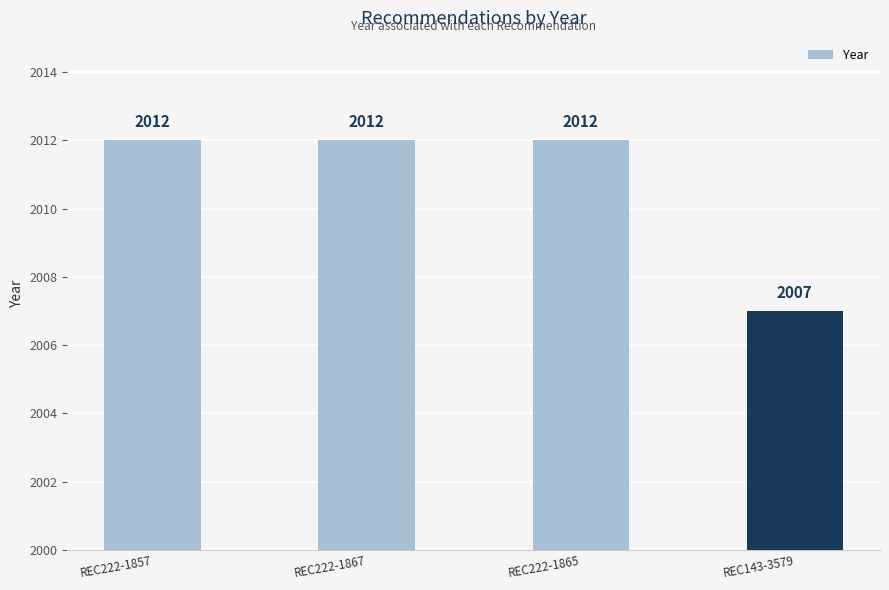

What is the label of the 1st bar from the right?

REC143-3579